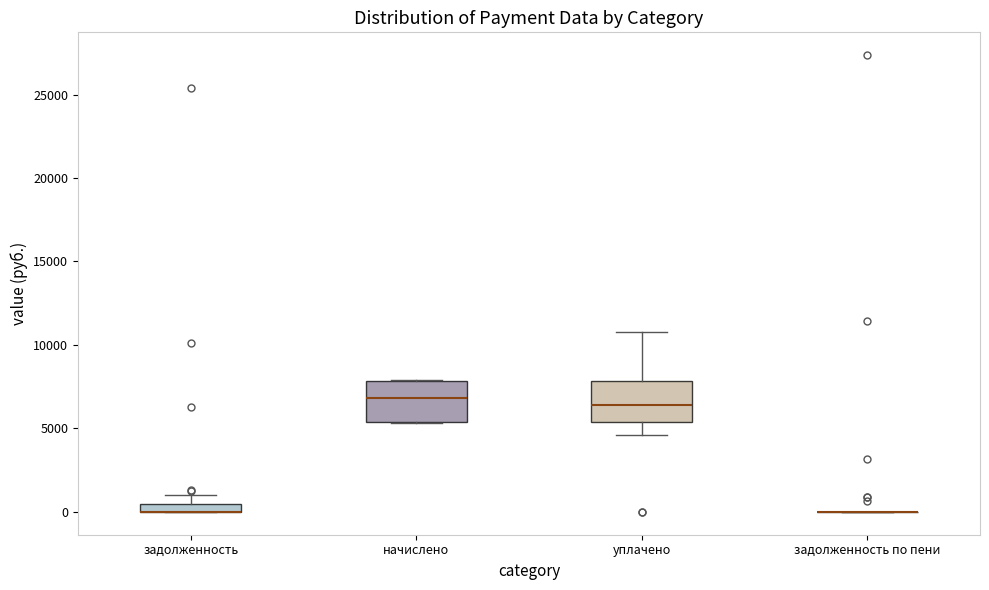

Where is the upper edge of the box for задолженность on the y-axis? The values are not printed on the chart, so give them approximately, as read against the axis.

500